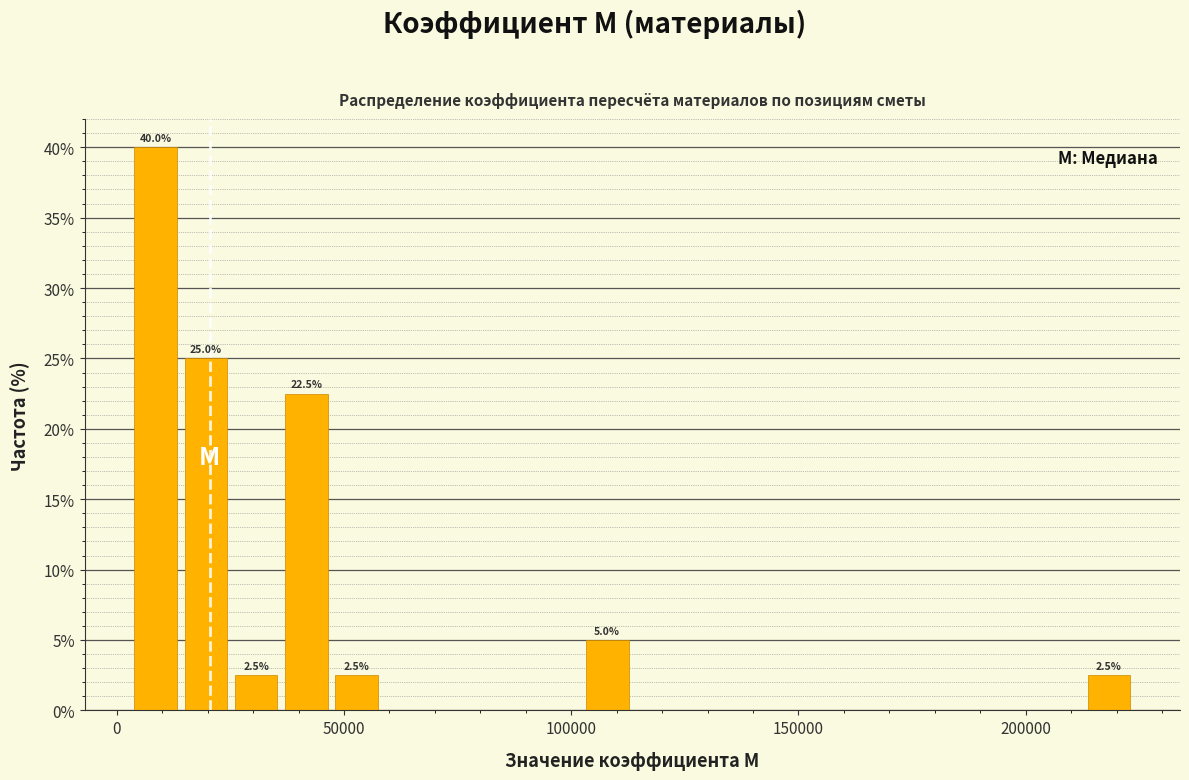

Around what value on the x-axis is the tallest bar? Give the approximate position of its centre, as read against the axis.

10000